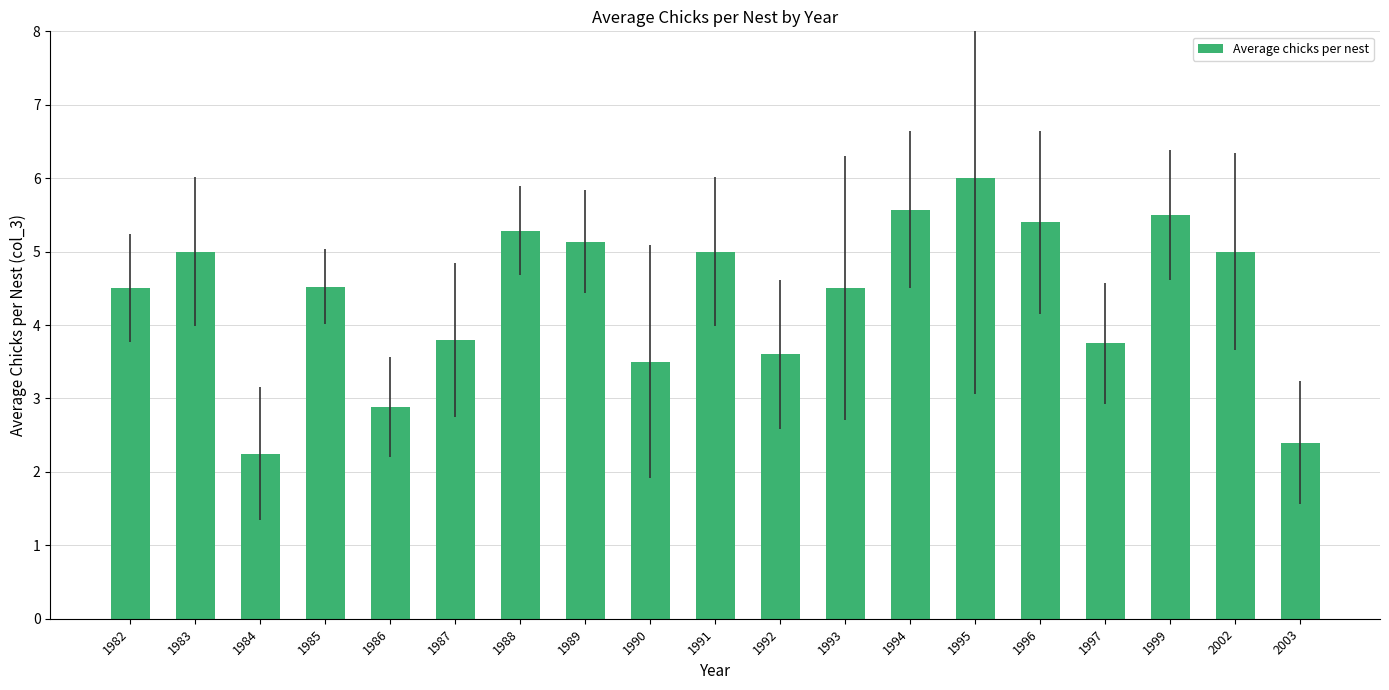

What is the value of the 16th bar from the left?

3.8